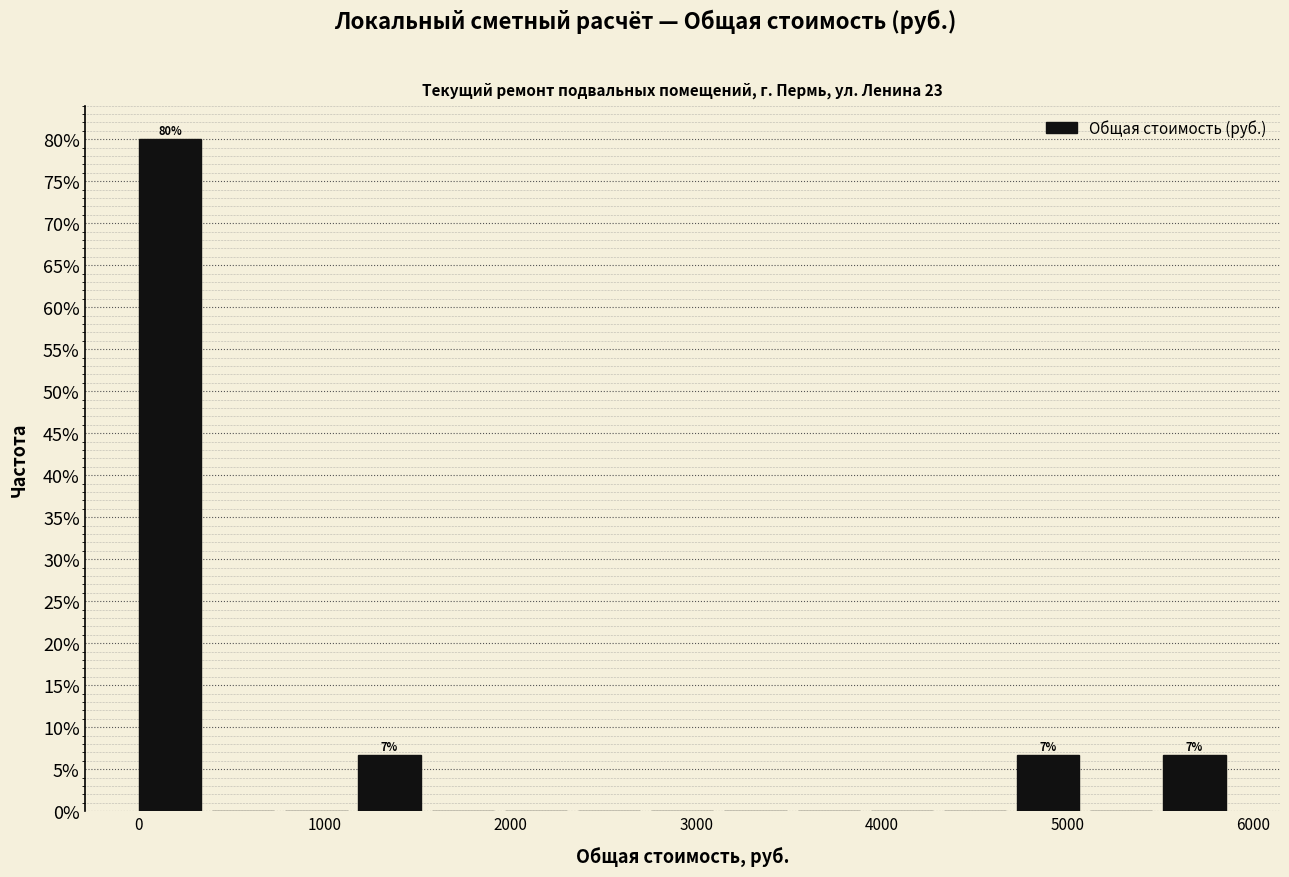

Read against the x-axis, roughly where is the centre of the tallest bar?

200